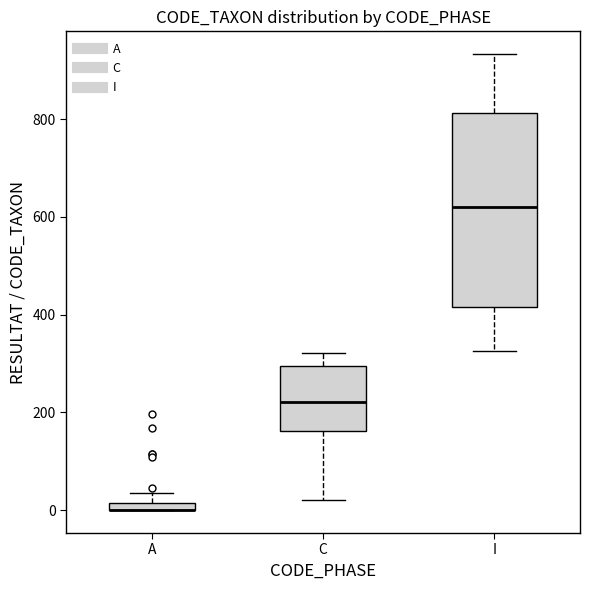

Where does the upper whisker of the box for C end on the y-axis? The values are not printed on the chart, so give them approximately, as read against the axis.

320